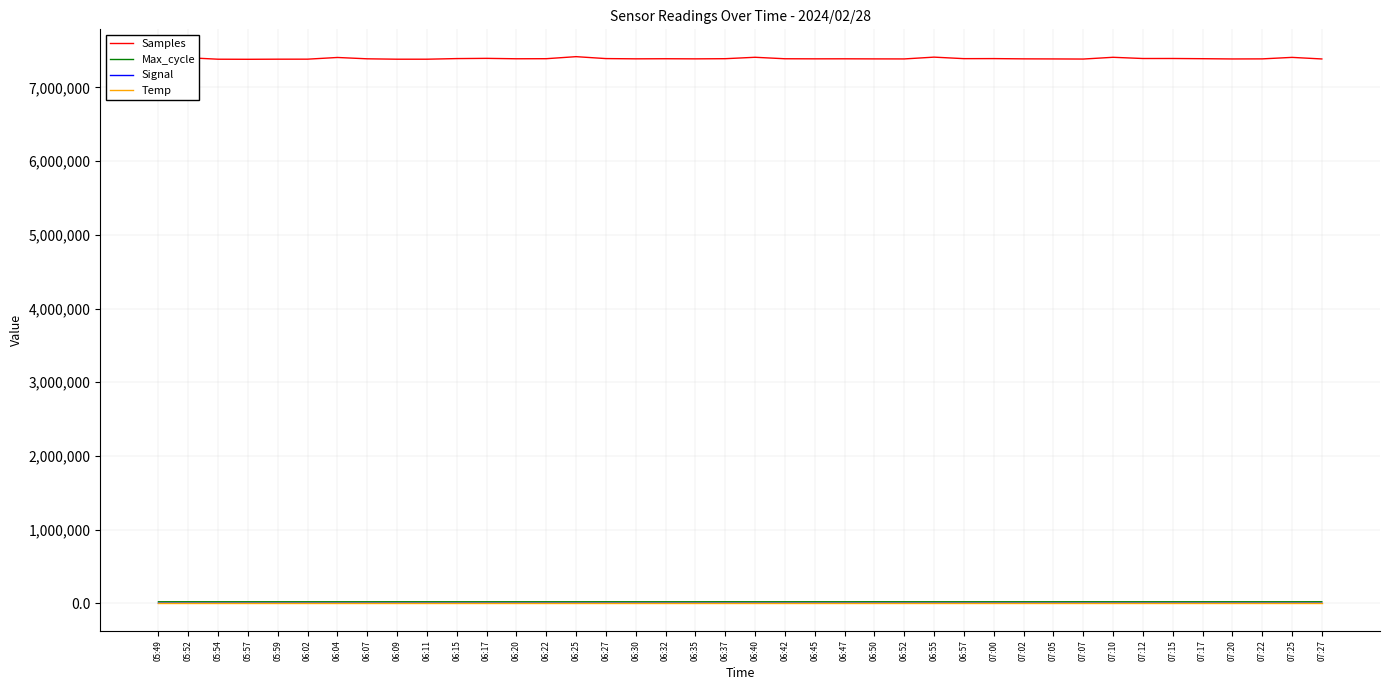

Is the value of Temp at 06:40 greater than the value of Max_cycle at 06:09?

No